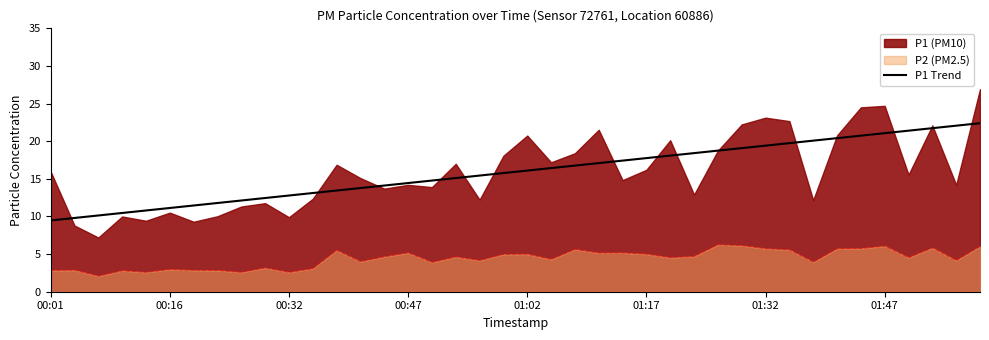

What is the minimum value for P2 (PM2.5)?

2.1